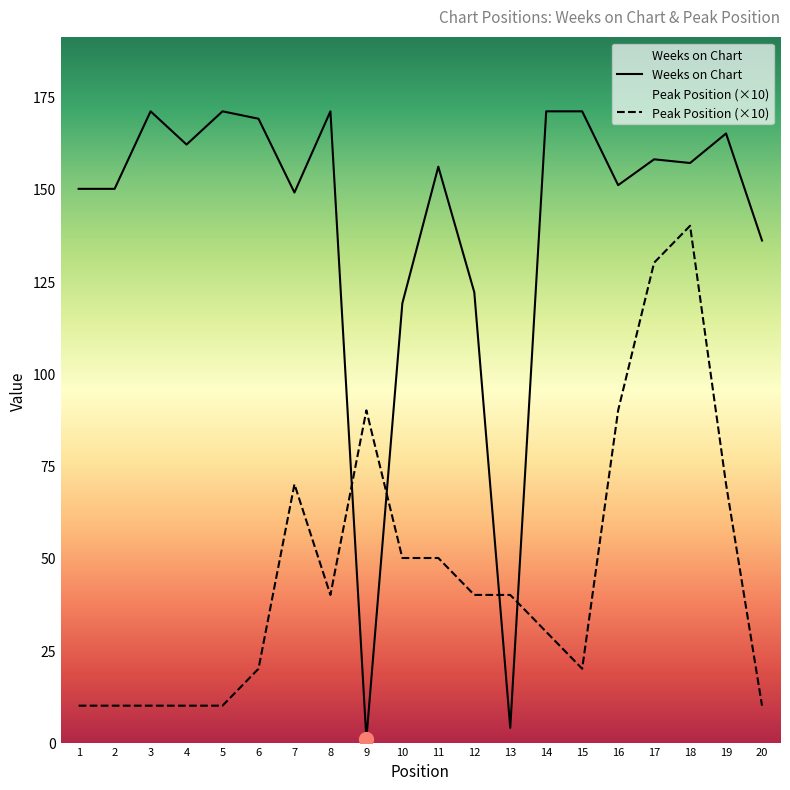

What is the highest value of the Peak Position series?

140